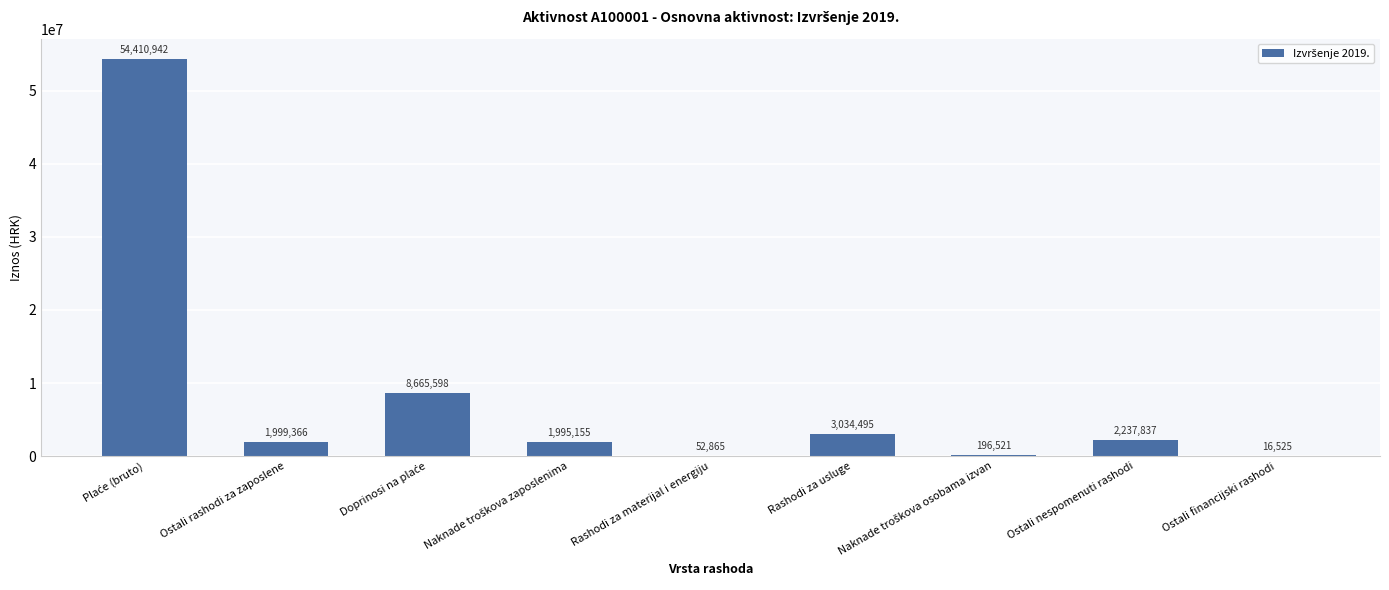

The value at Ostali financijski rashodi is 16525.2. True or false?

True